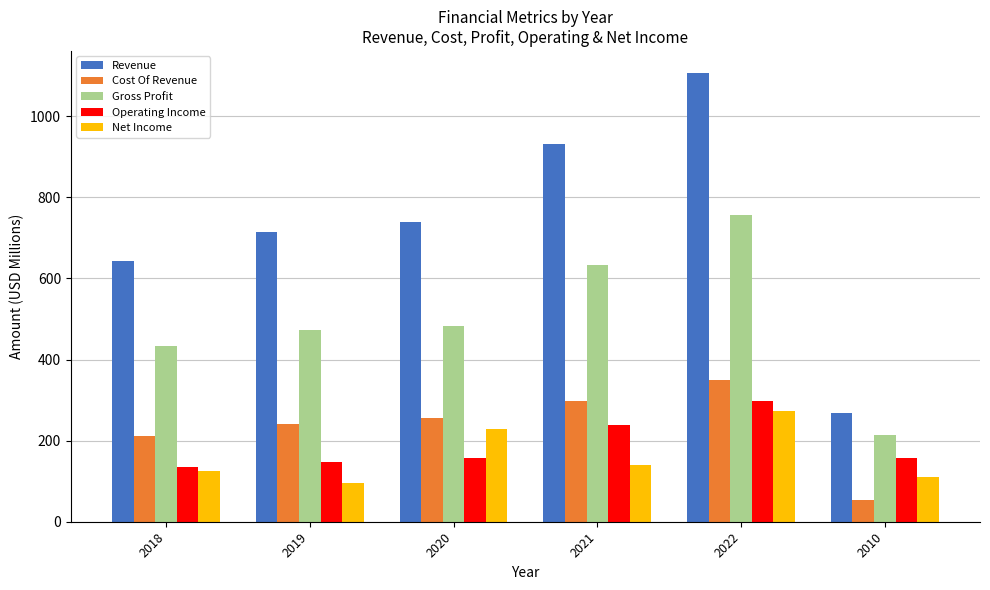

What is the difference between the maximum and minimum values in the Operating Income series?

160.4